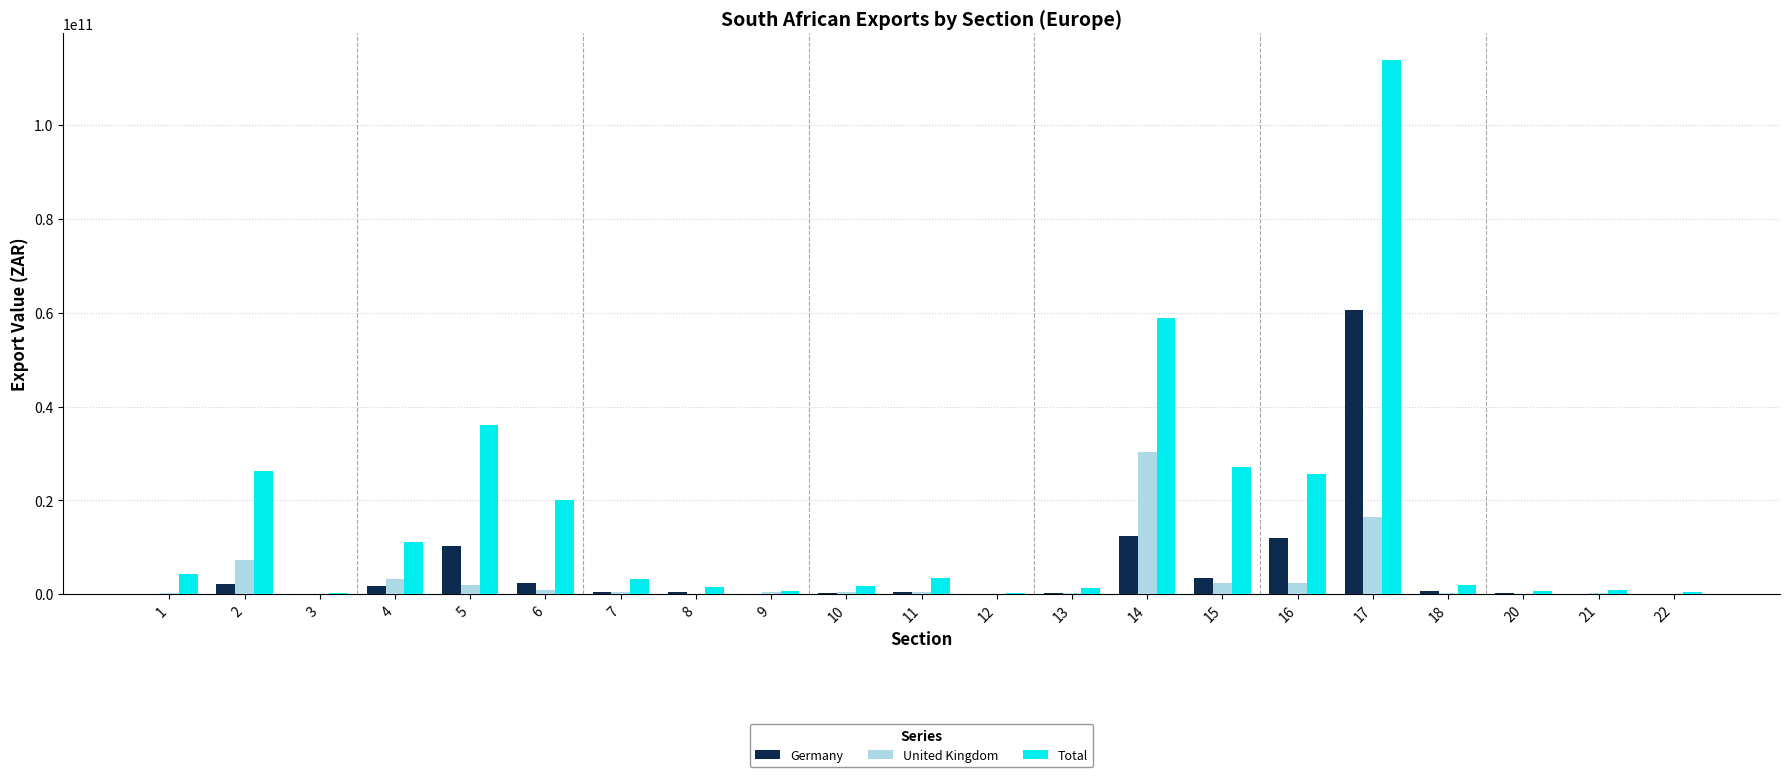

At which category is the sum across all series the highest?

17